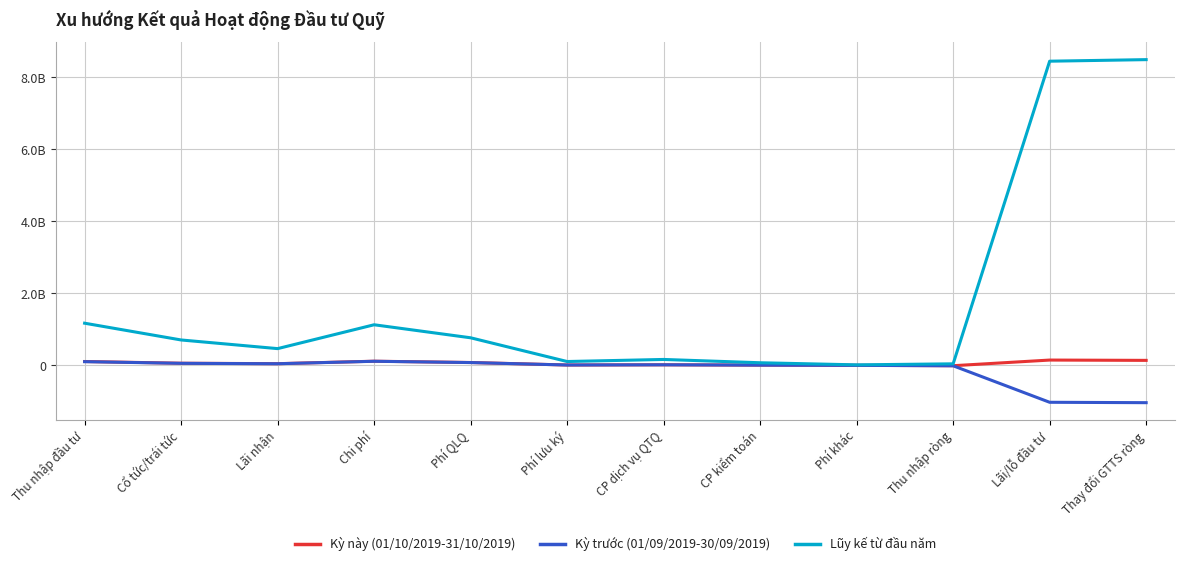

At which category is the sum across all series the highest?

Thay đổi GTTS ròng